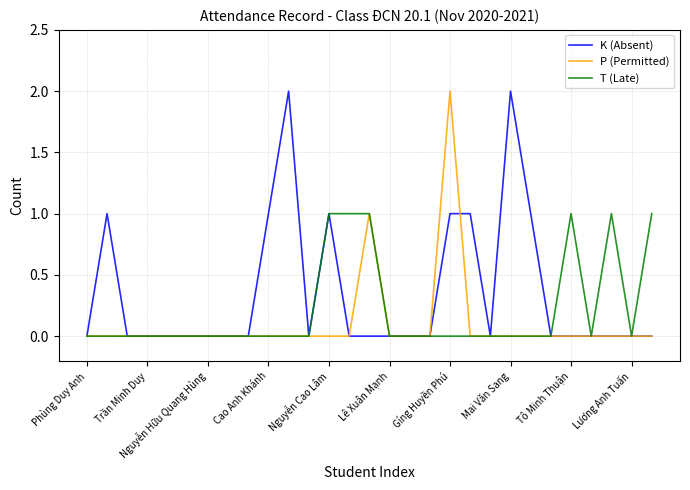

Does the chart have visible grid lines?

Yes